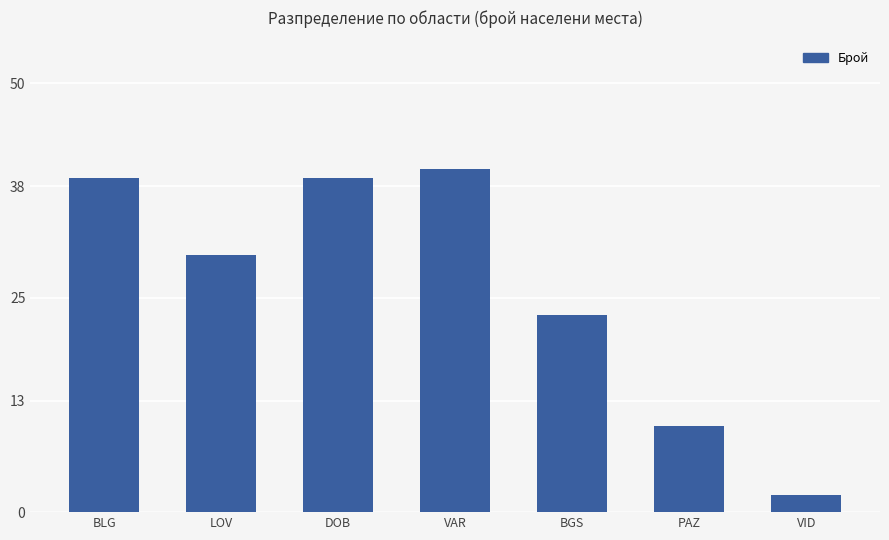

What is the average value?

26